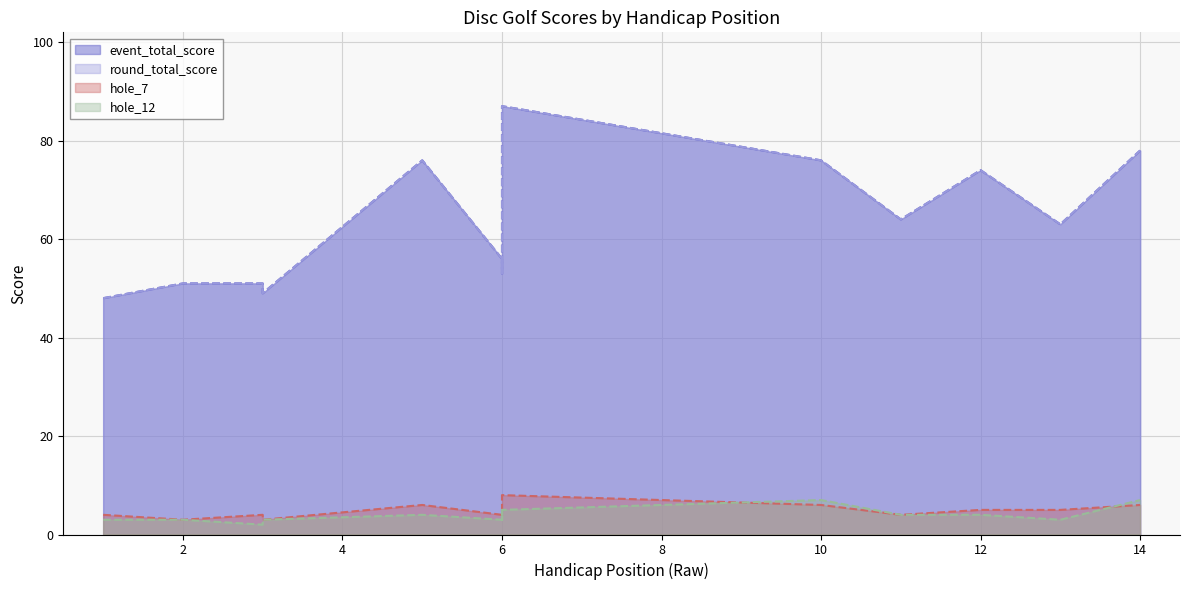

How many lines are shown in the chart?

4